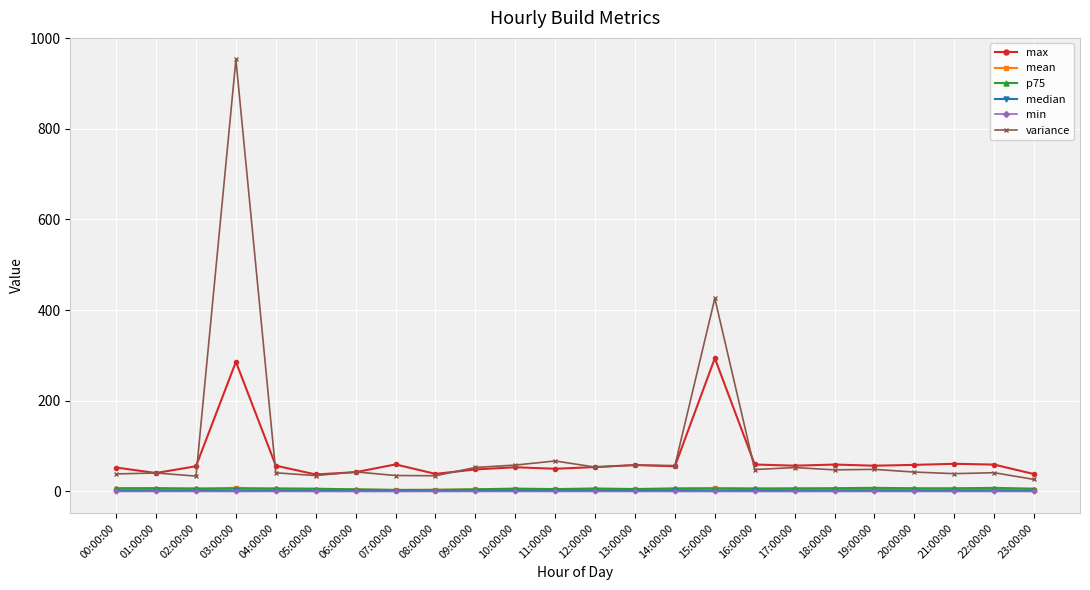

What is the value of the max point at the 23rd from the left?

59.3